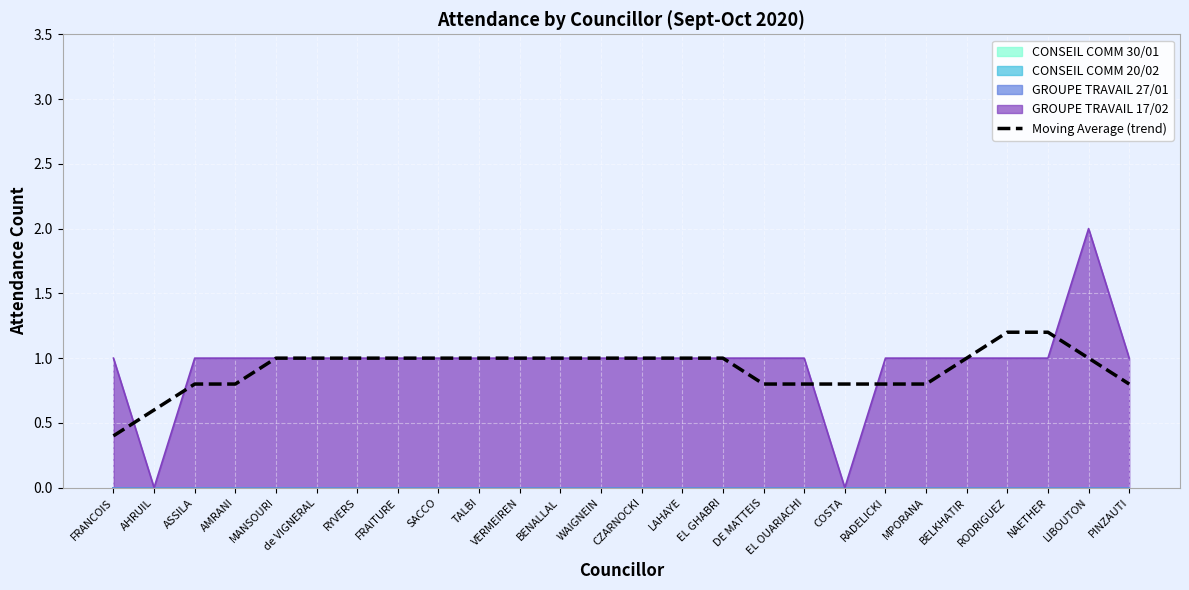

List the labels in order of value, largest first.

RODRIGUEZ, NAETHER, MANSOURI, de VIGNERAL, RYVERS, FRAITURE, SACCO, TALBI, VERMEIREN, BENALLAL, WAIGNEIN, CZARNOCKI, LAHAYE, EL GHABRI, BELKHATIR, LIBOUTON, ASSILA, AMRANI, DE MATTEIS, EL OUARIACHI, COSTA, RADELICKI, MPORANA, PINZAUTI, AHRUIL, FRANCOIS